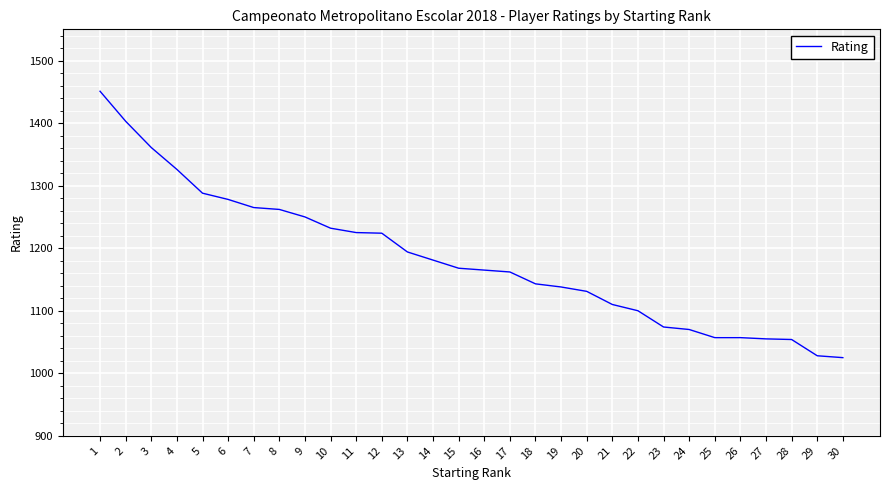

What is the maximum value shown in the chart?

1451